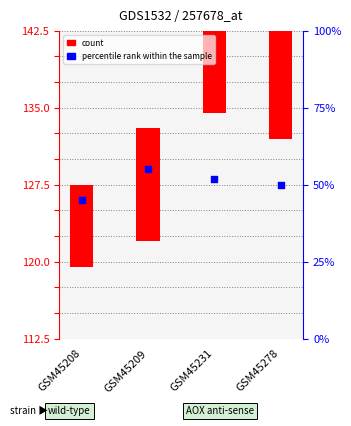

What is the ratio of the value at GSM45208 to the value at GSM45278?

0.9